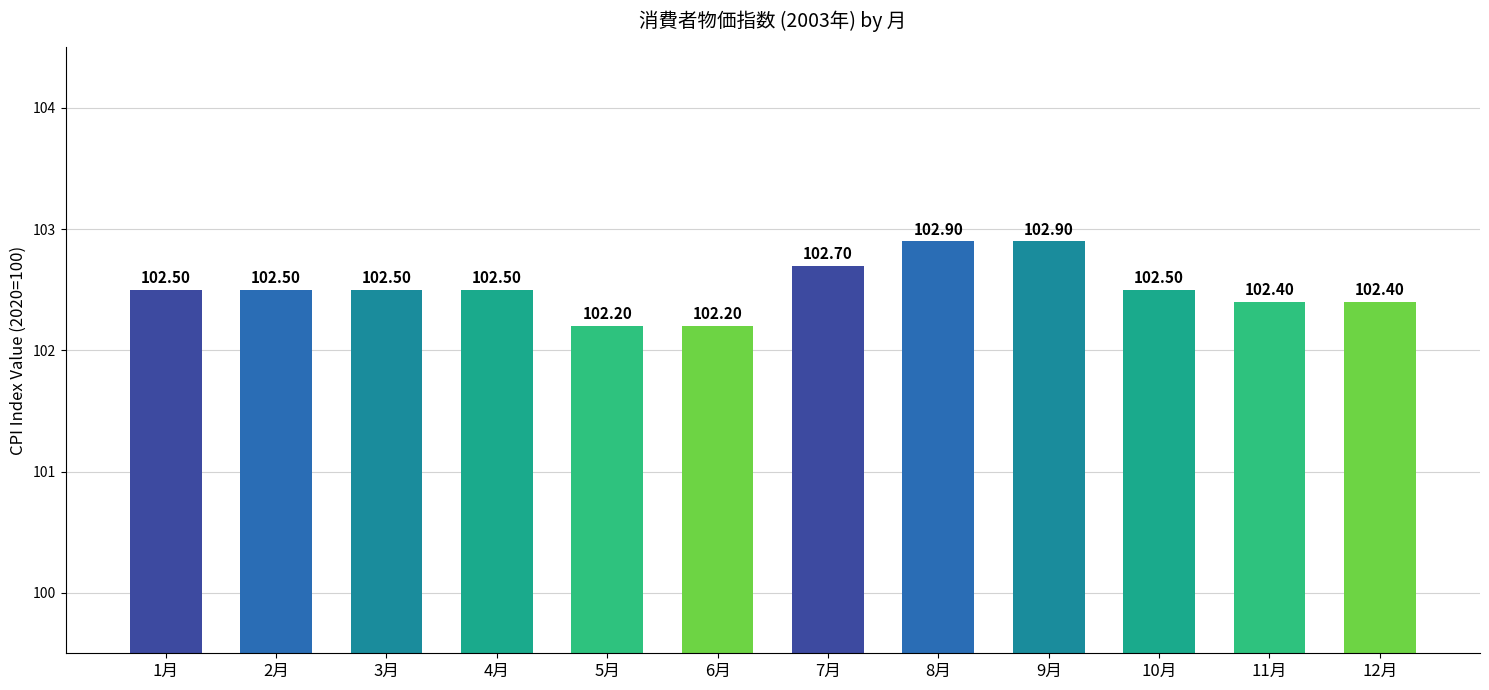

What value does the data have at 1月?

102.5